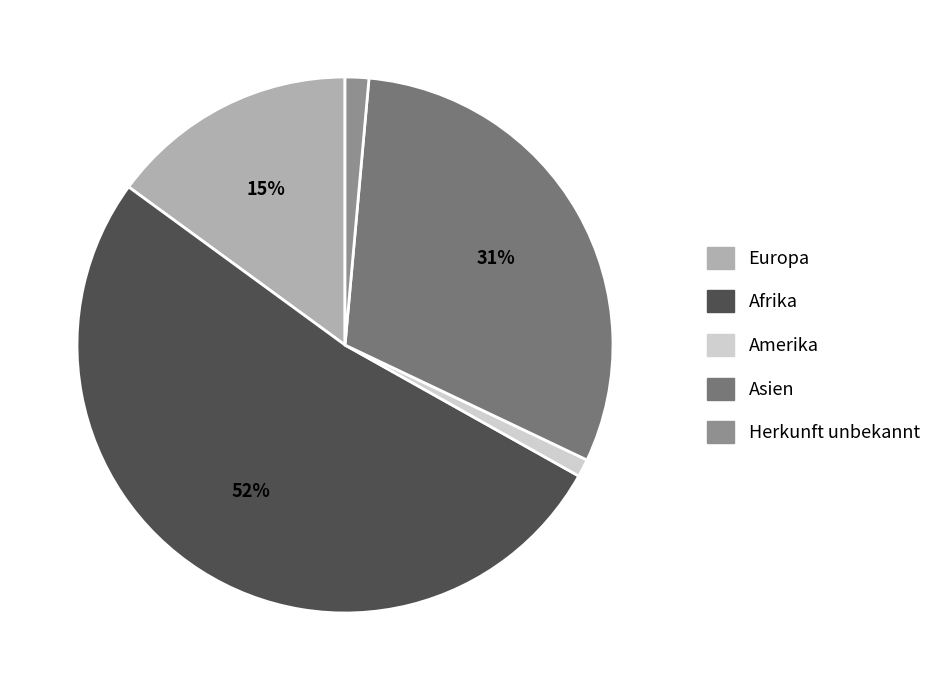

Which has a higher value, Asien or Europa?

Asien